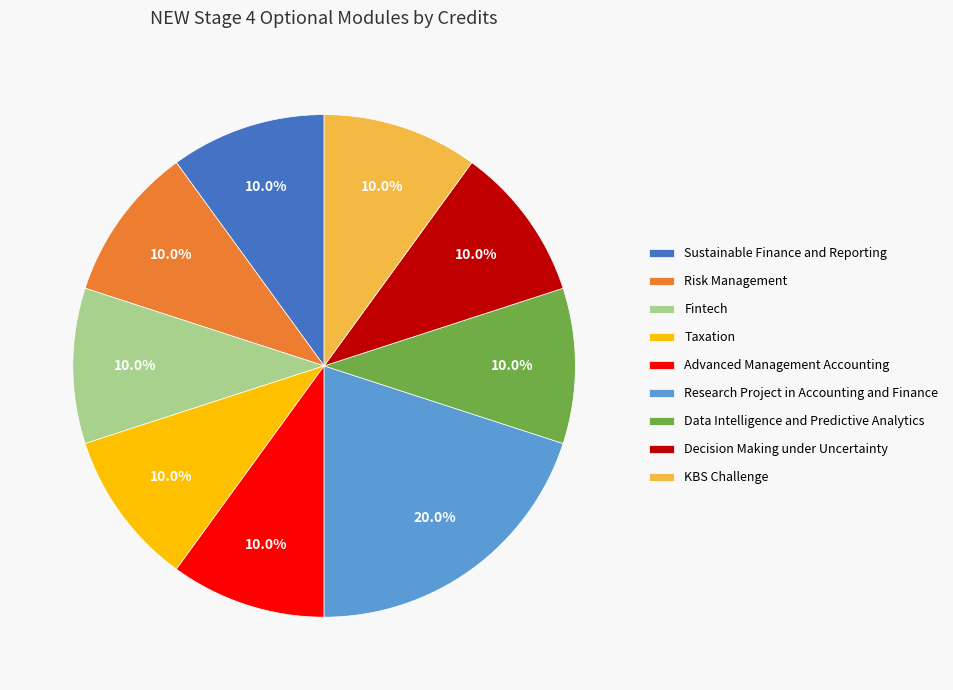

To the nearest percent, what is the average slice percentage?

11%